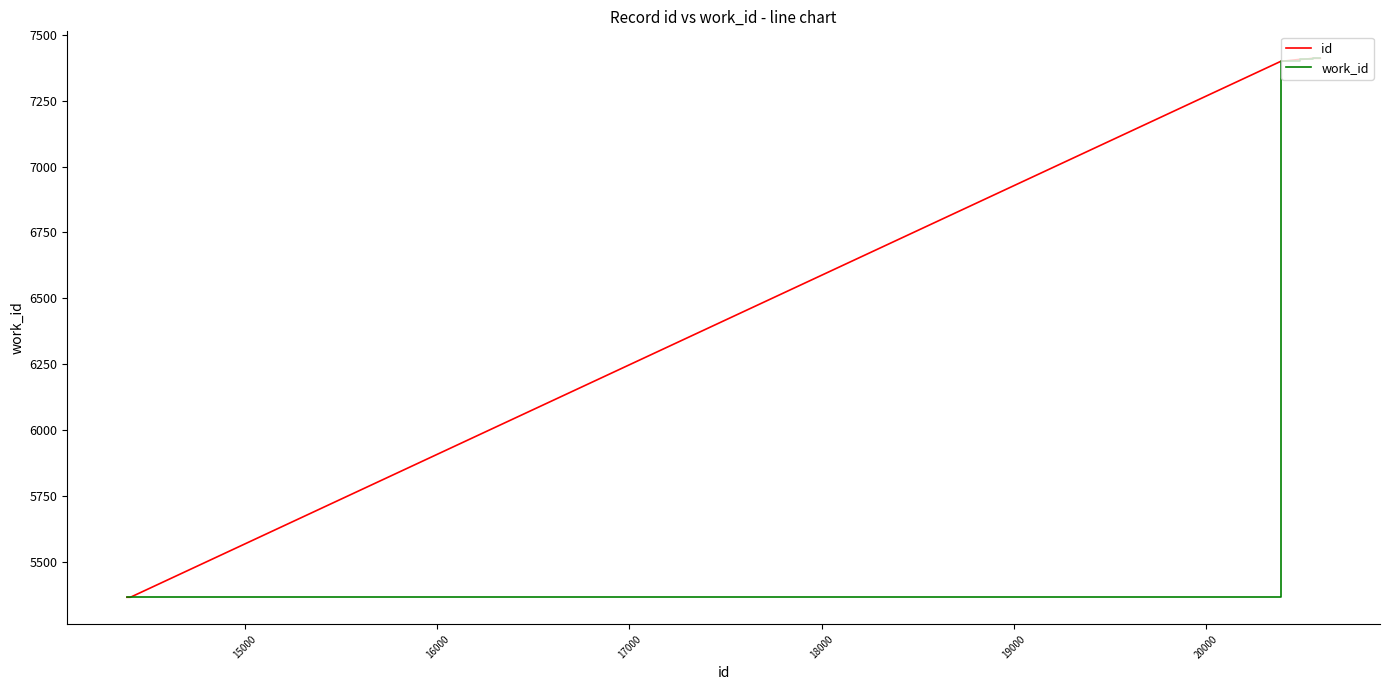

At how many categories does at least one series exceed 6836?

8